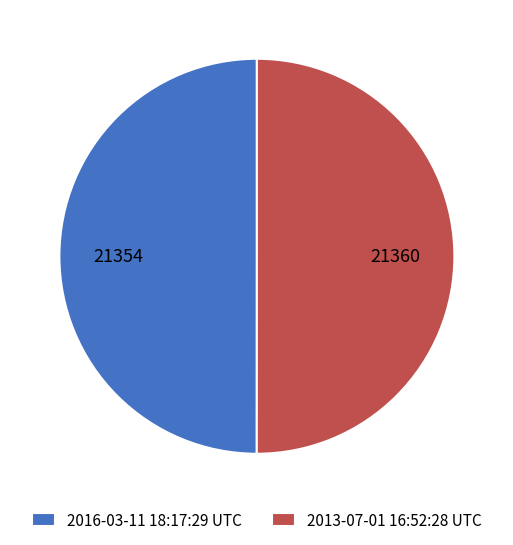

What is the ratio of the value at 2016-03-11 18:17:29 UTC to the value at 2013-07-01 16:52:28 UTC?

1.0